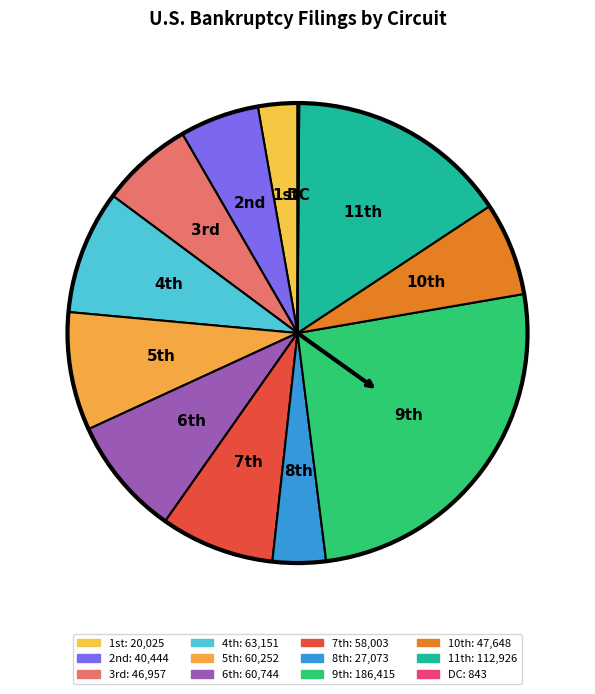

Count the number of slices in the pie.

12